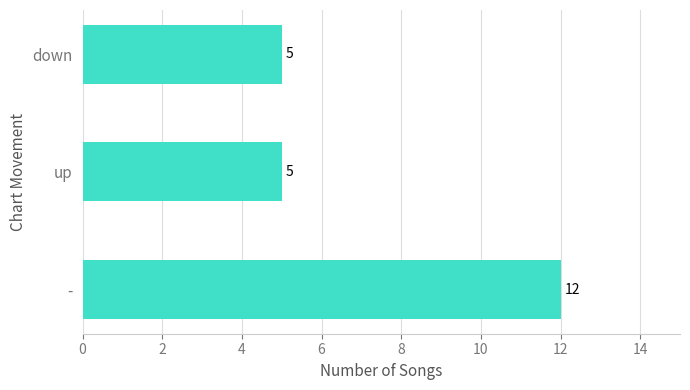

The chart shows a value of 5 at down. True or false?

True